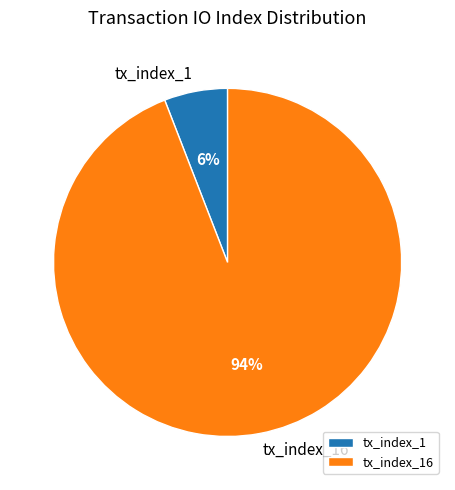

Which category accounts for the majority?

tx_index_16